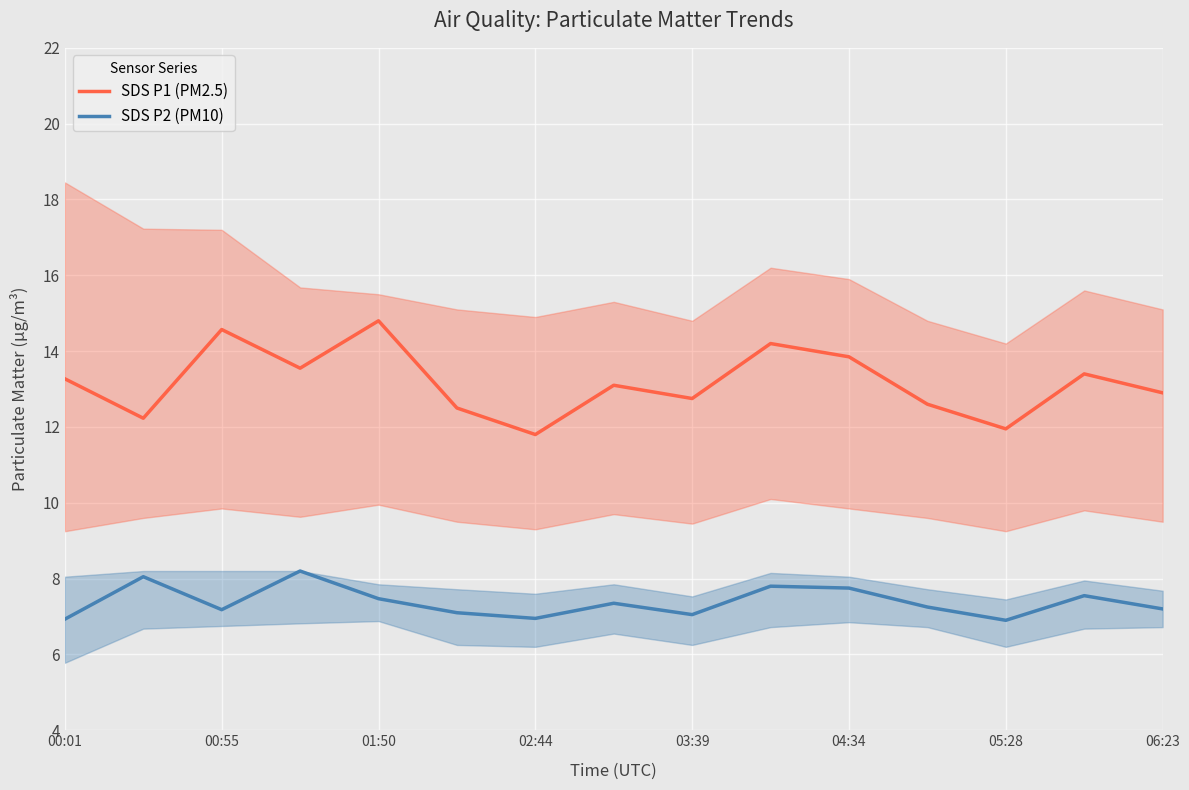

True or false: SDS P2 (PM10) has more than 2 points higher than both neighbors.

True